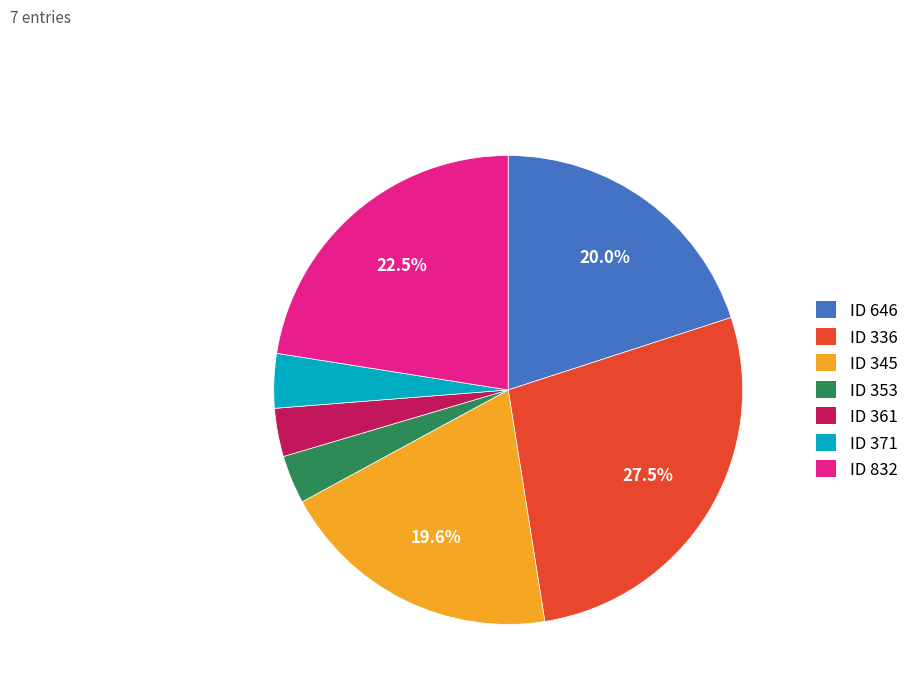

How many slices are in this pie chart?

7